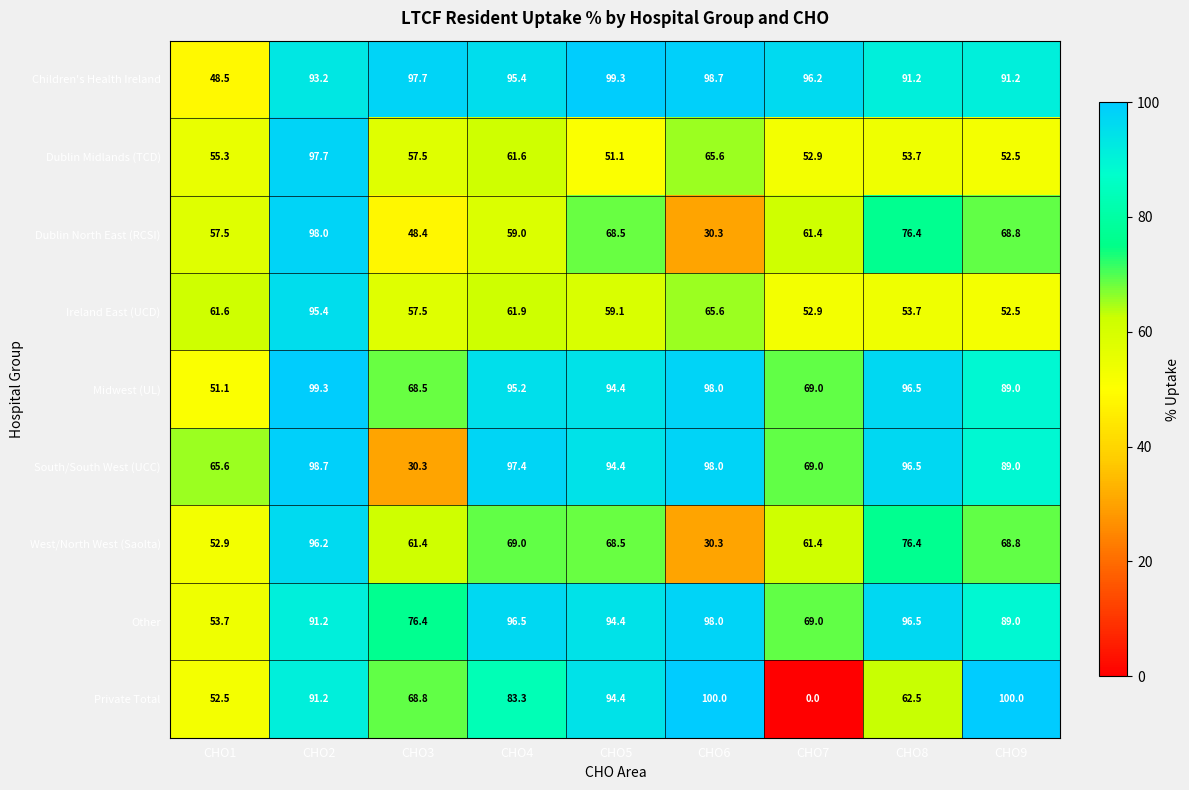

At which label does Dublin Midlands (TCD) first exceed 55?

CHO1